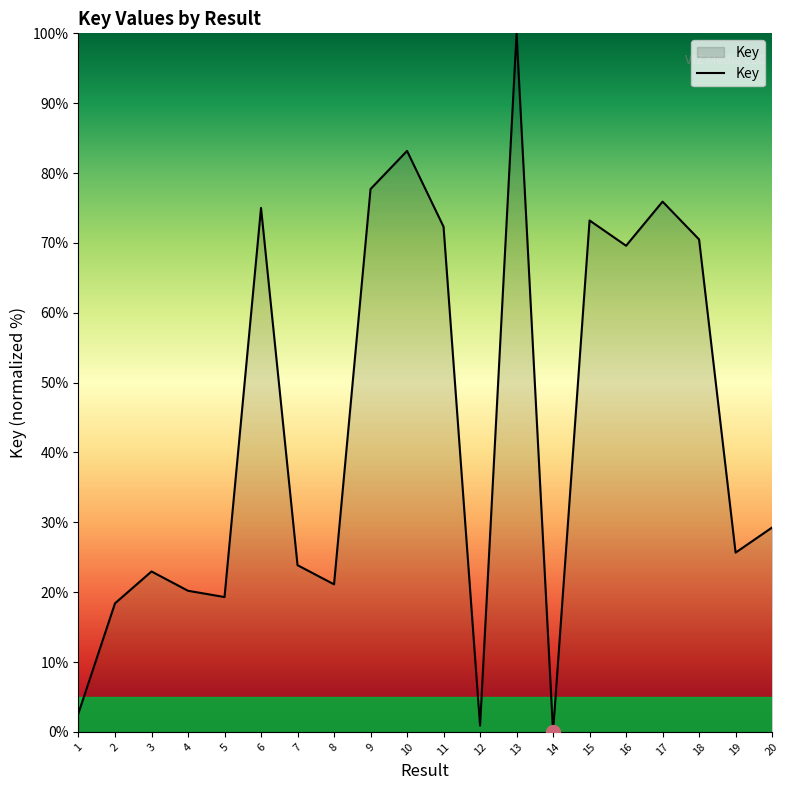

Which category has the highest value across all series?

13